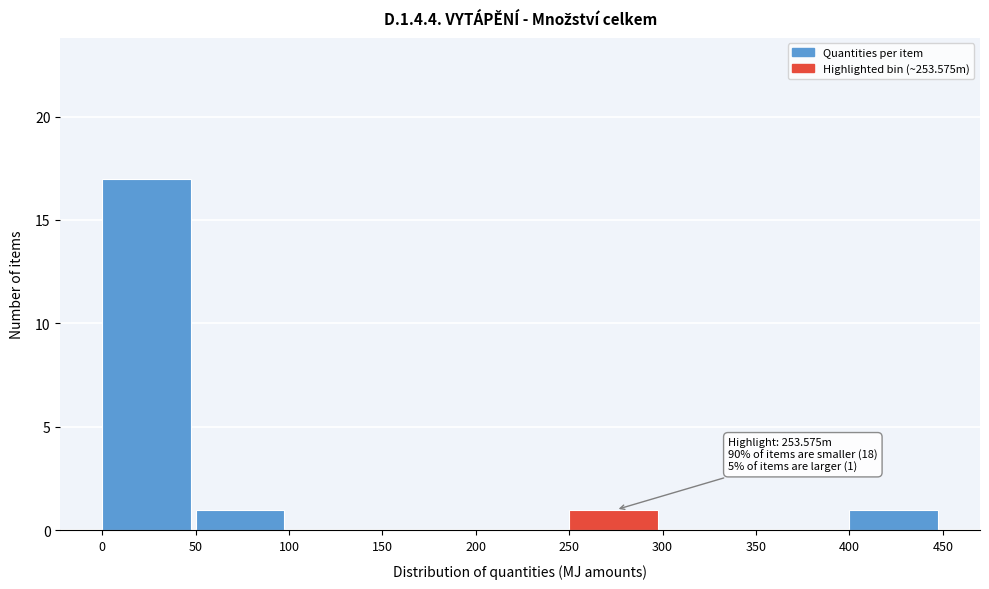

Over which range of the x-axis is the bar tallest?

0 to 50